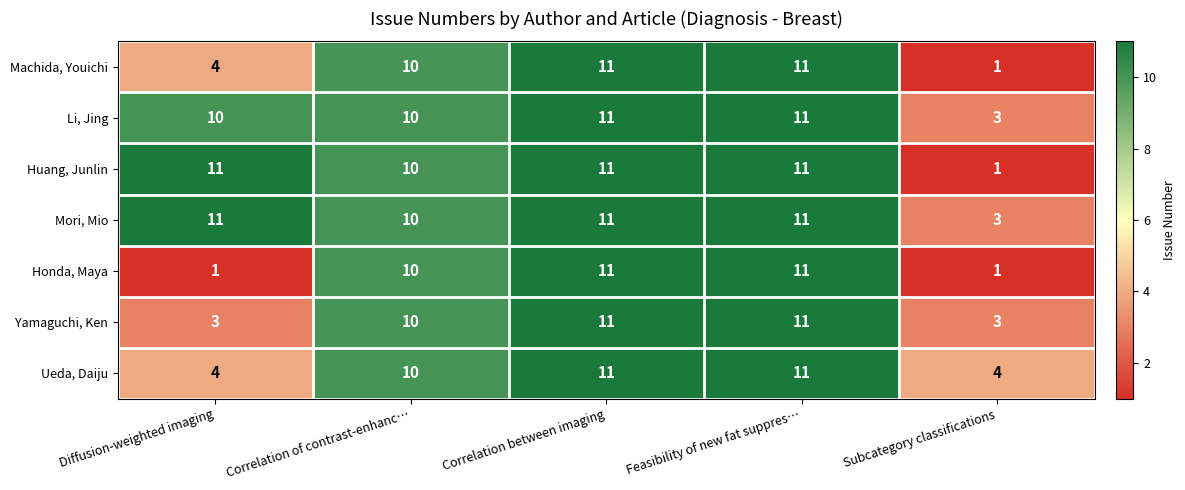

What is the difference between the maximum and minimum values in the Yamaguchi, Ken series?

8